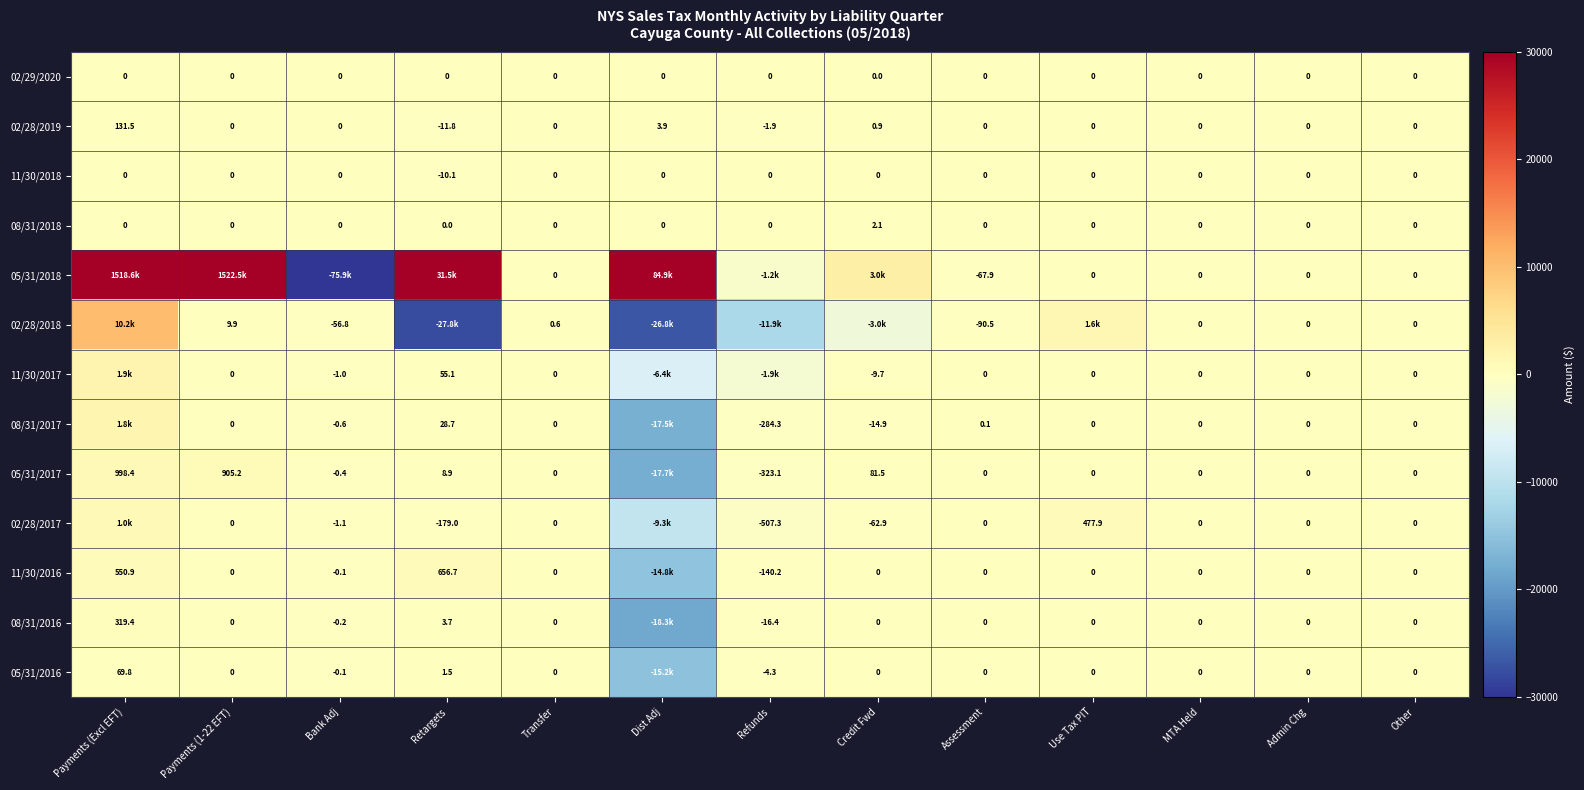

How many distinct data groups are displayed?

13